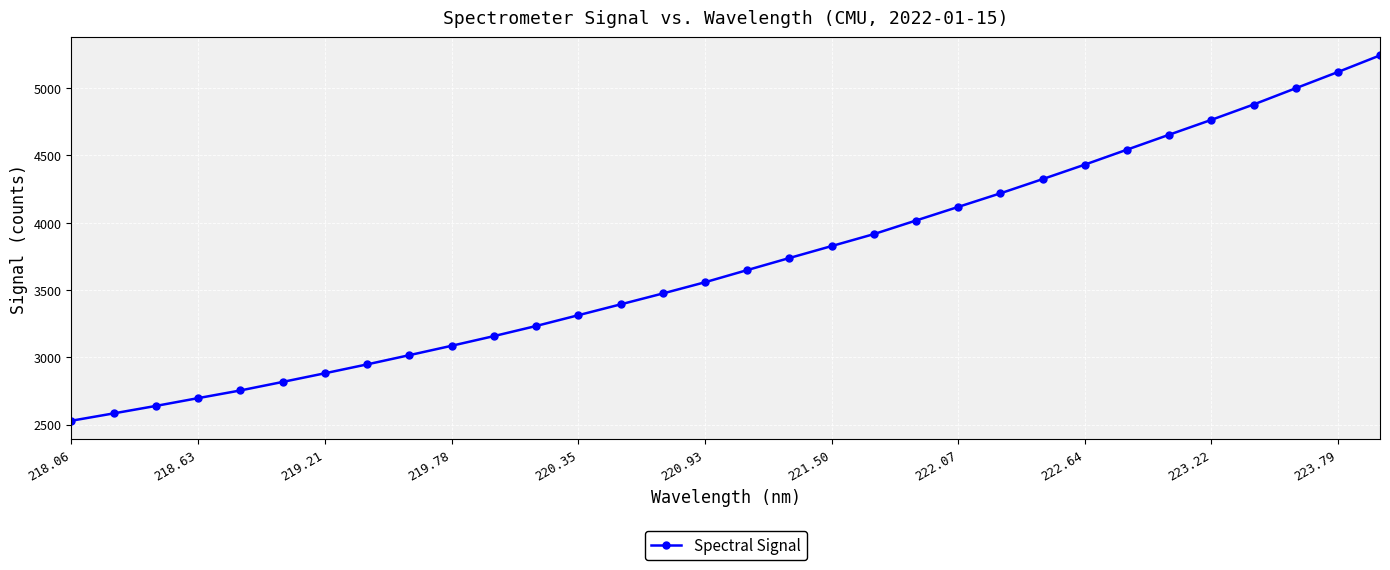

True or false: there are more than 2 points higher than both neighbors.

False